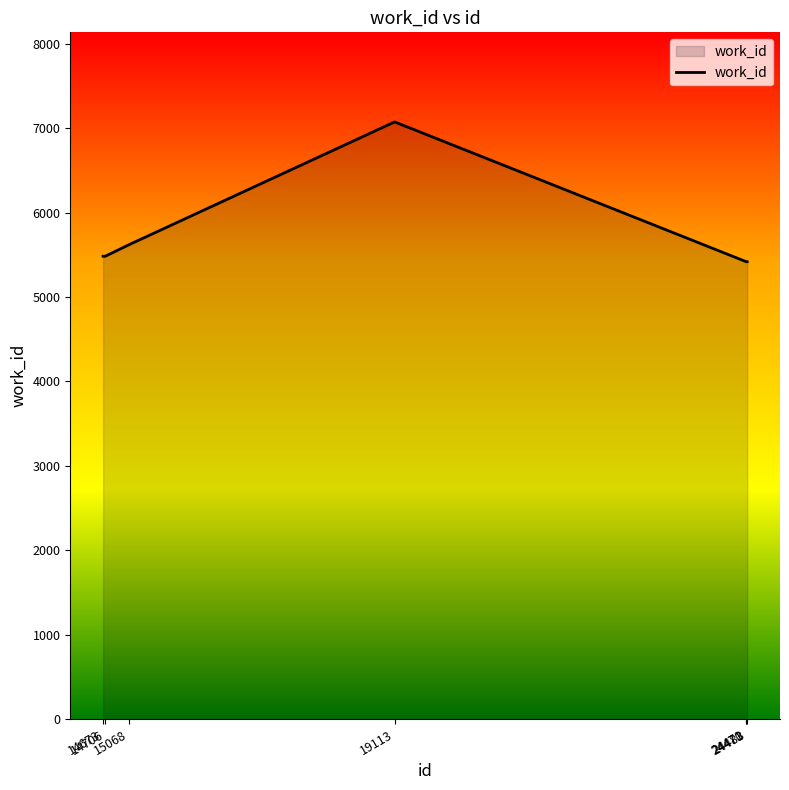

What is the minimum value shown in the chart?

5418